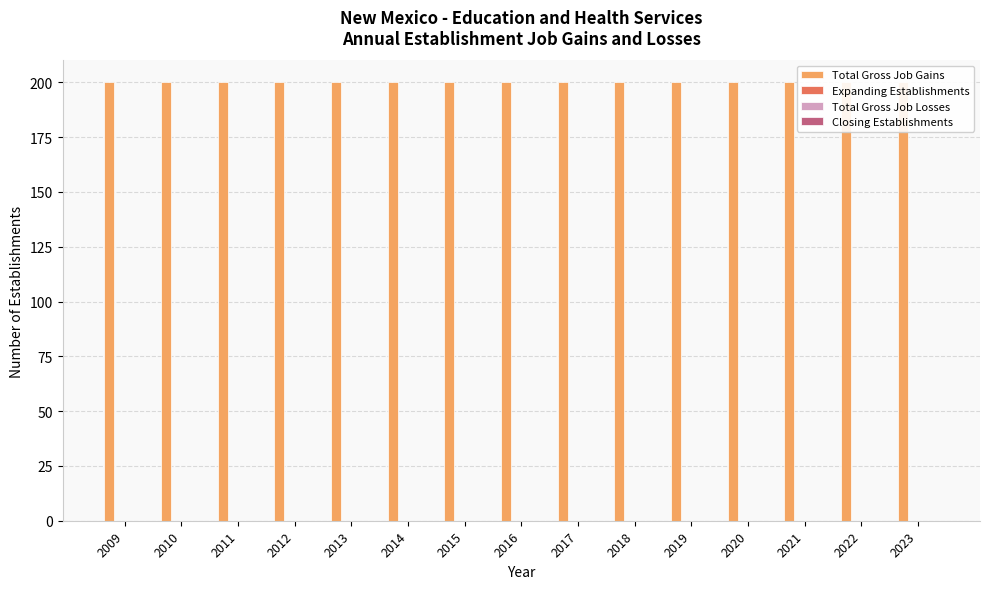

What is the spread (max minus min) of values at 2012?

200